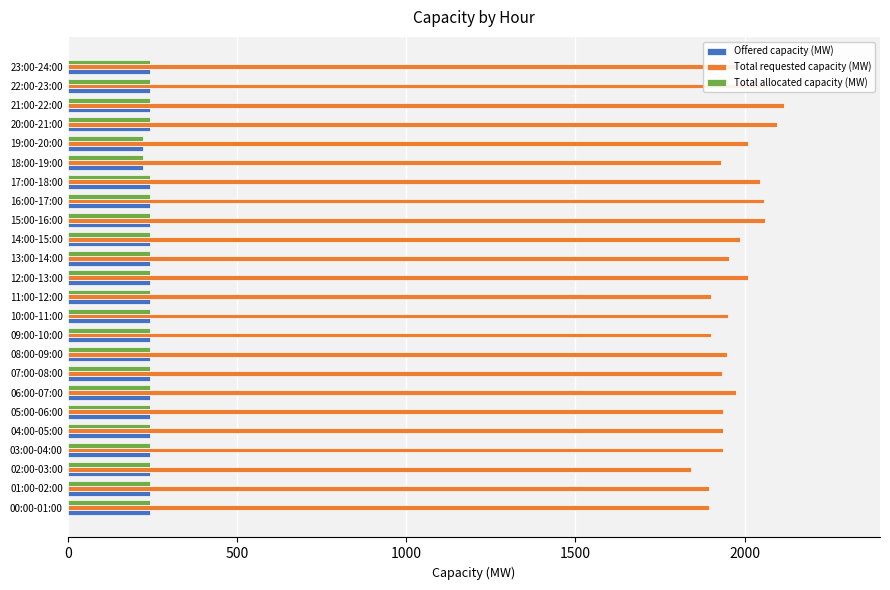

What is the spread (max minus min) of values at 09:00-10:00?

1657